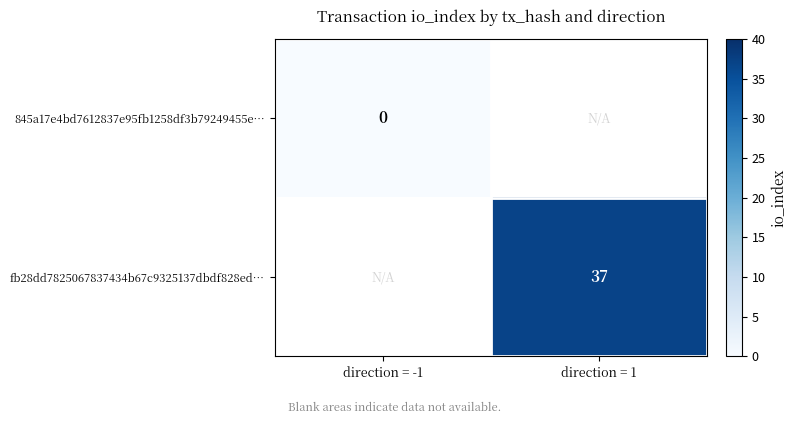

Which category has the highest value across all series?

direction = 1